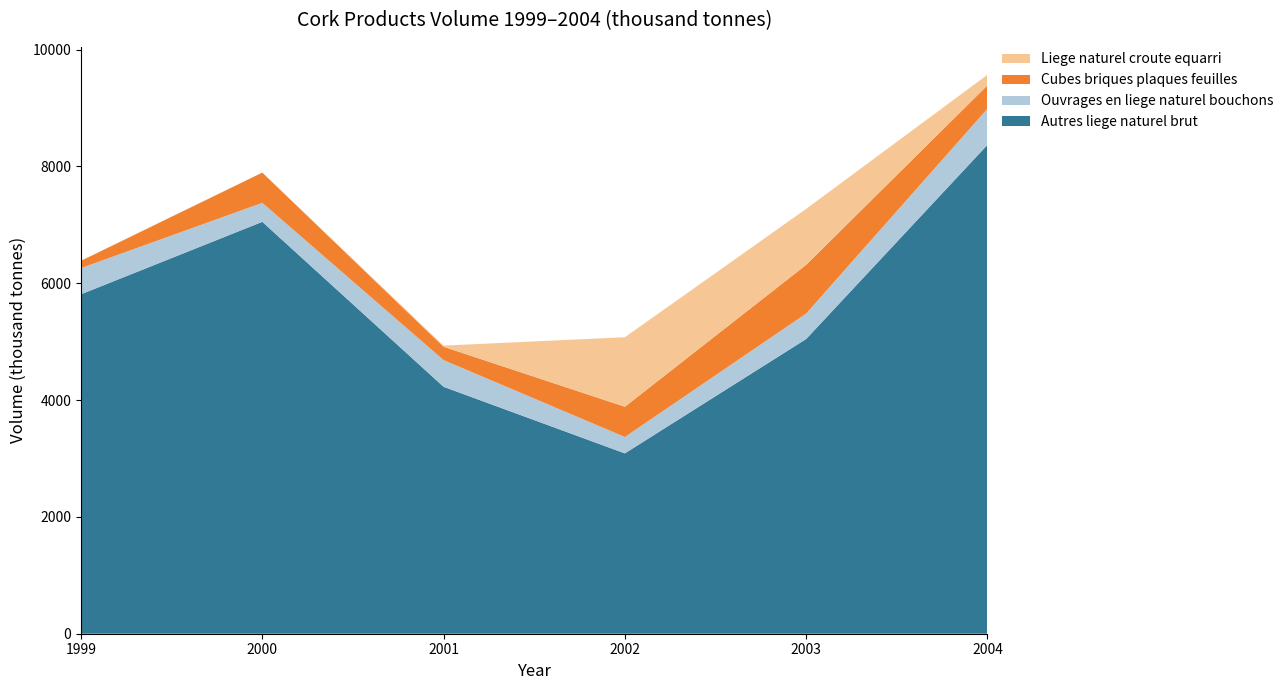

The Autres liege naturel brut series shows 1668.1 at 1999. True or false?

False